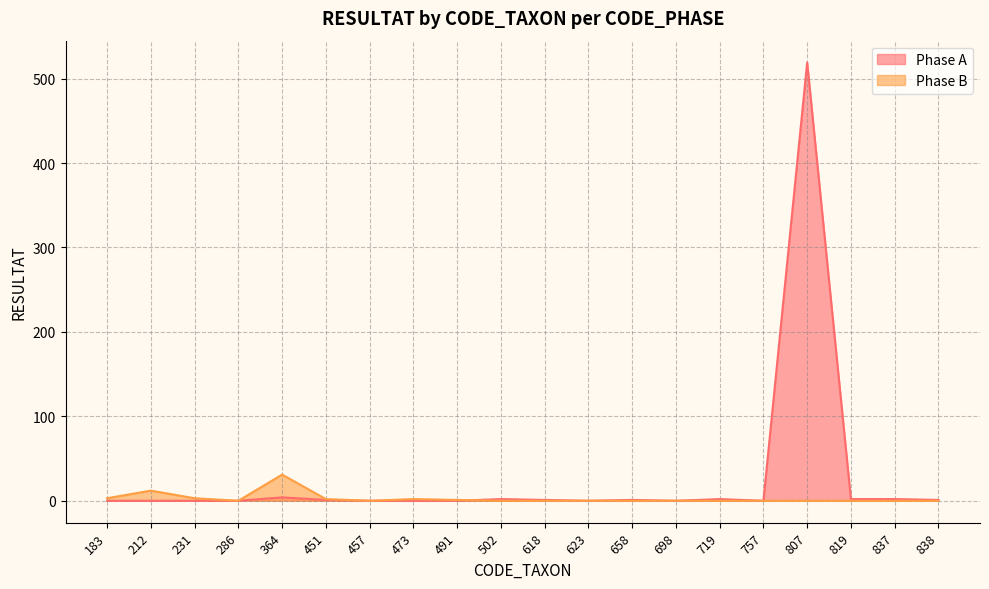

At which label is Phase A closest to 259?

364